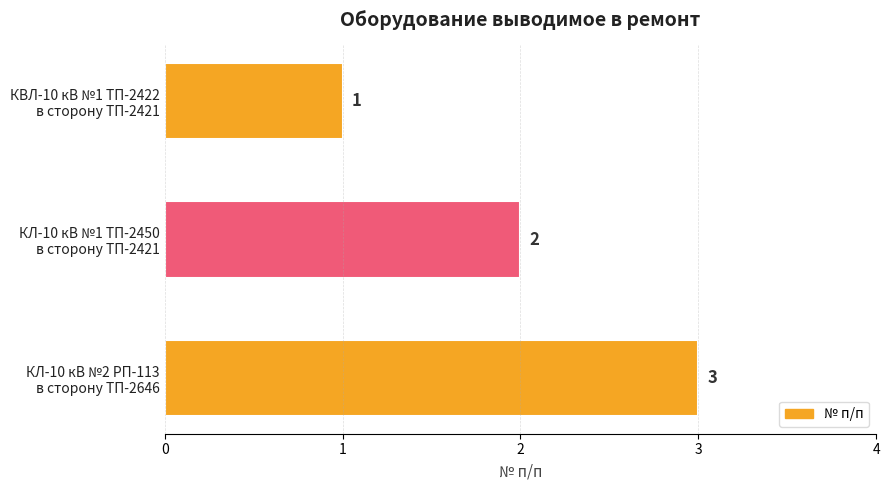

What is the sum of all values?

6